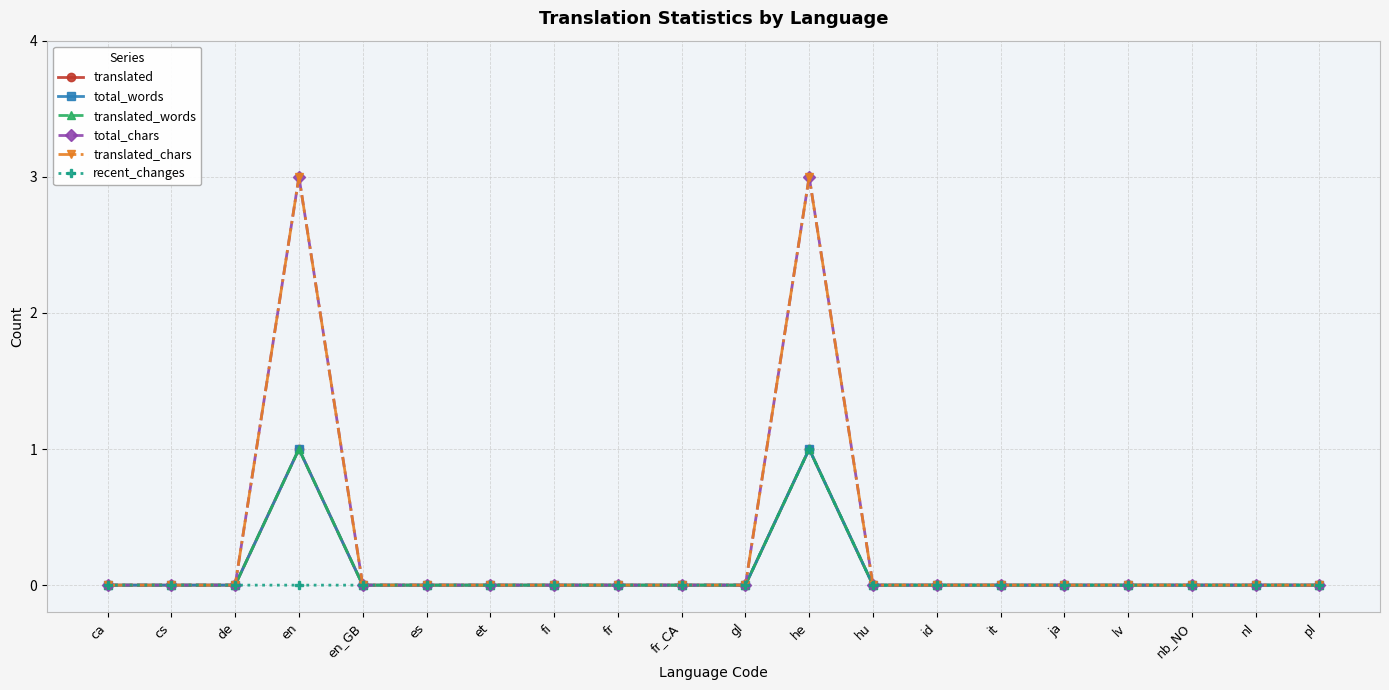

Reading left to right, list all the values displayed in this chart.

translated: 0	0	0	1	0	0	0	0	0	0	0	1	0	0	0	0	0	0	0	0
total_words: 0	0	0	1	0	0	0	0	0	0	0	1	0	0	0	0	0	0	0	0
translated_words: 0	0	0	1	0	0	0	0	0	0	0	1	0	0	0	0	0	0	0	0
total_chars: 0	0	0	3	0	0	0	0	0	0	0	3	0	0	0	0	0	0	0	0
translated_chars: 0	0	0	3	0	0	0	0	0	0	0	3	0	0	0	0	0	0	0	0
recent_changes: 0	0	0	0	0	0	0	0	0	0	0	1	0	0	0	0	0	0	0	0